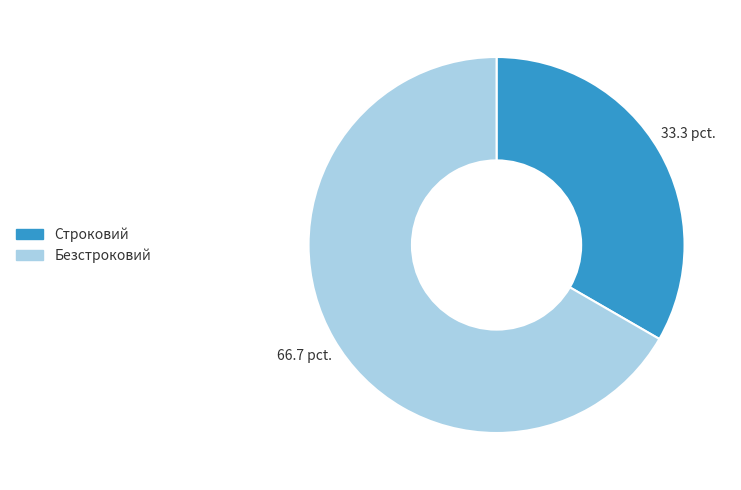

Approximately how many times larger is the value at Строковий compared to Безстроковий?

0.5